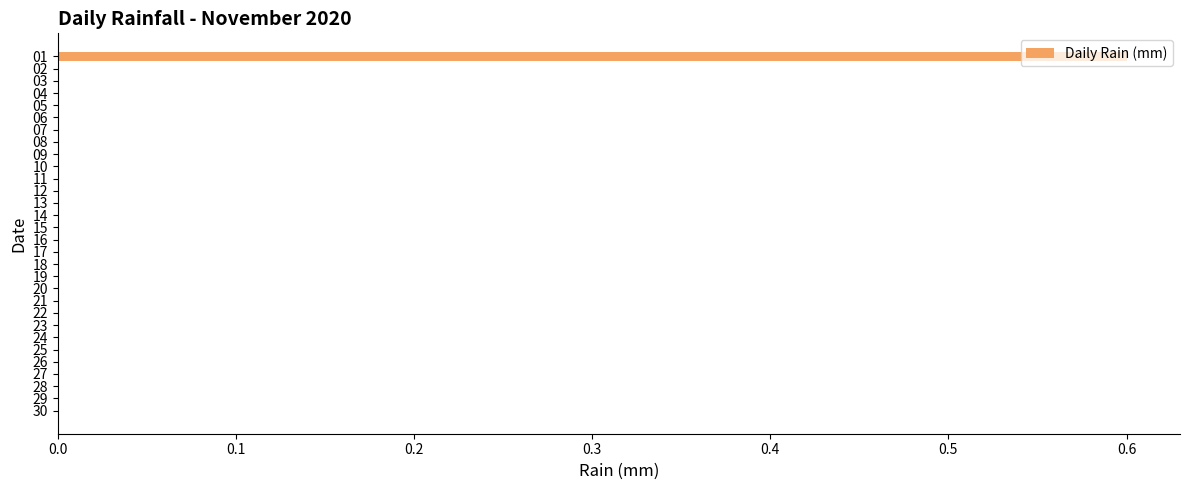

Count the number of categories in the chart.

30